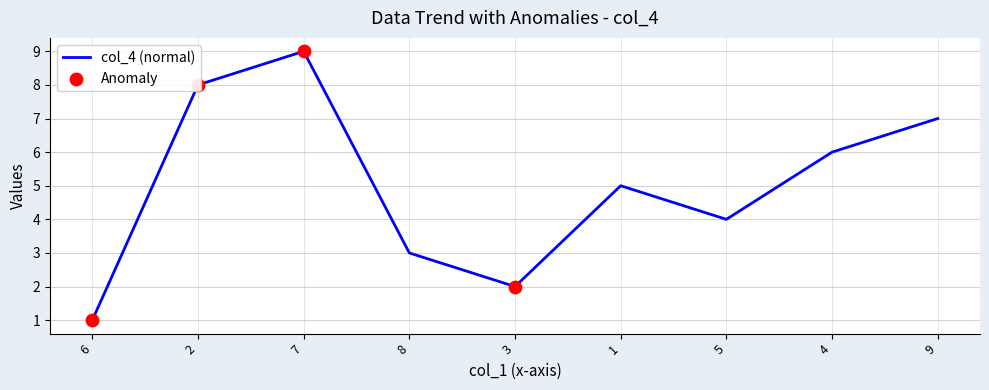

What is the greatest value displayed?

9